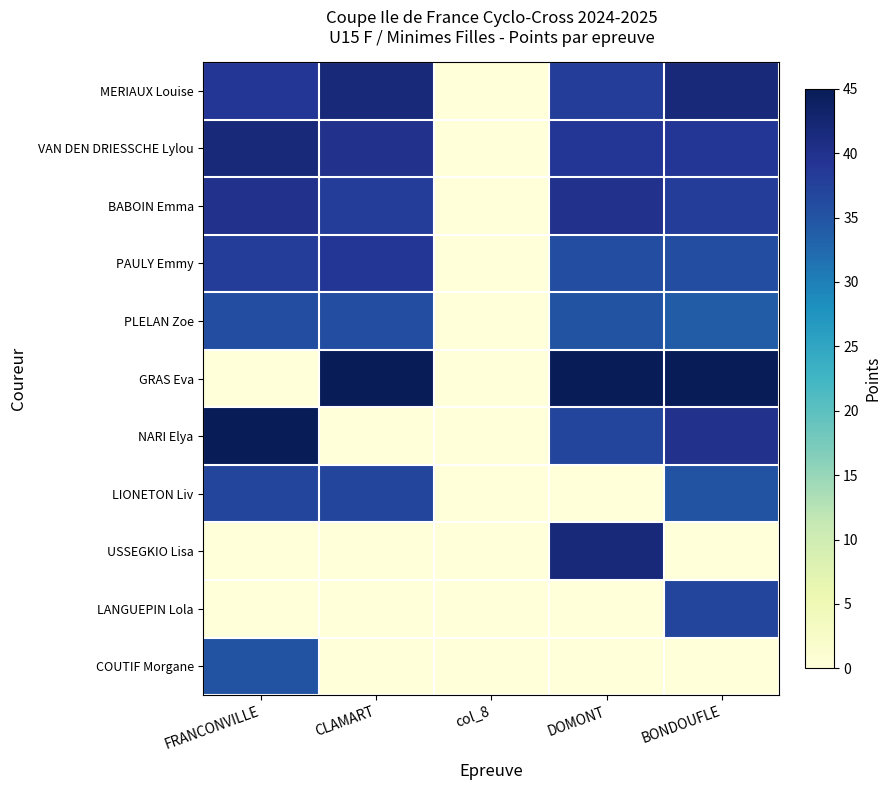

Which series has the widest spread of values?

GRAS Eva